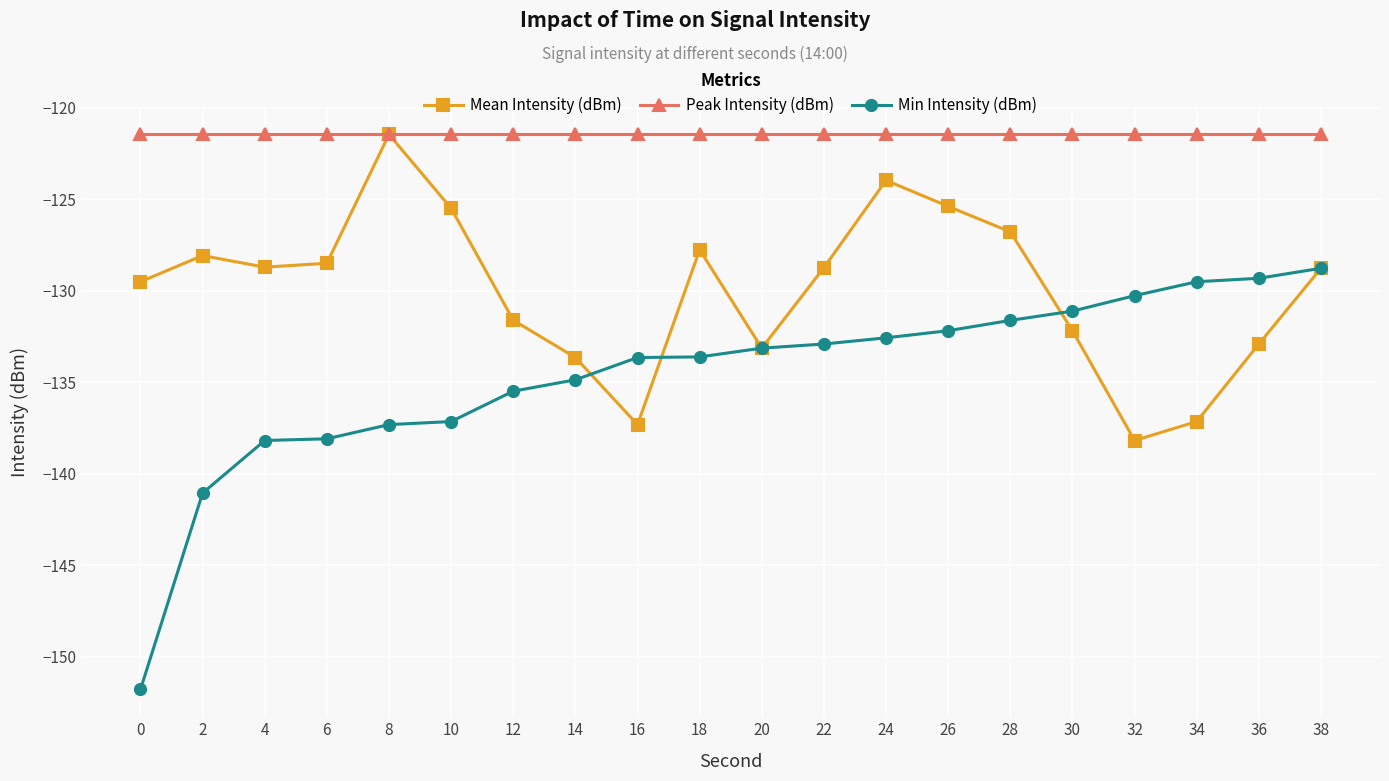

The value of Peak Intensity (dBm) at 6 is -121.5. True or false?

True